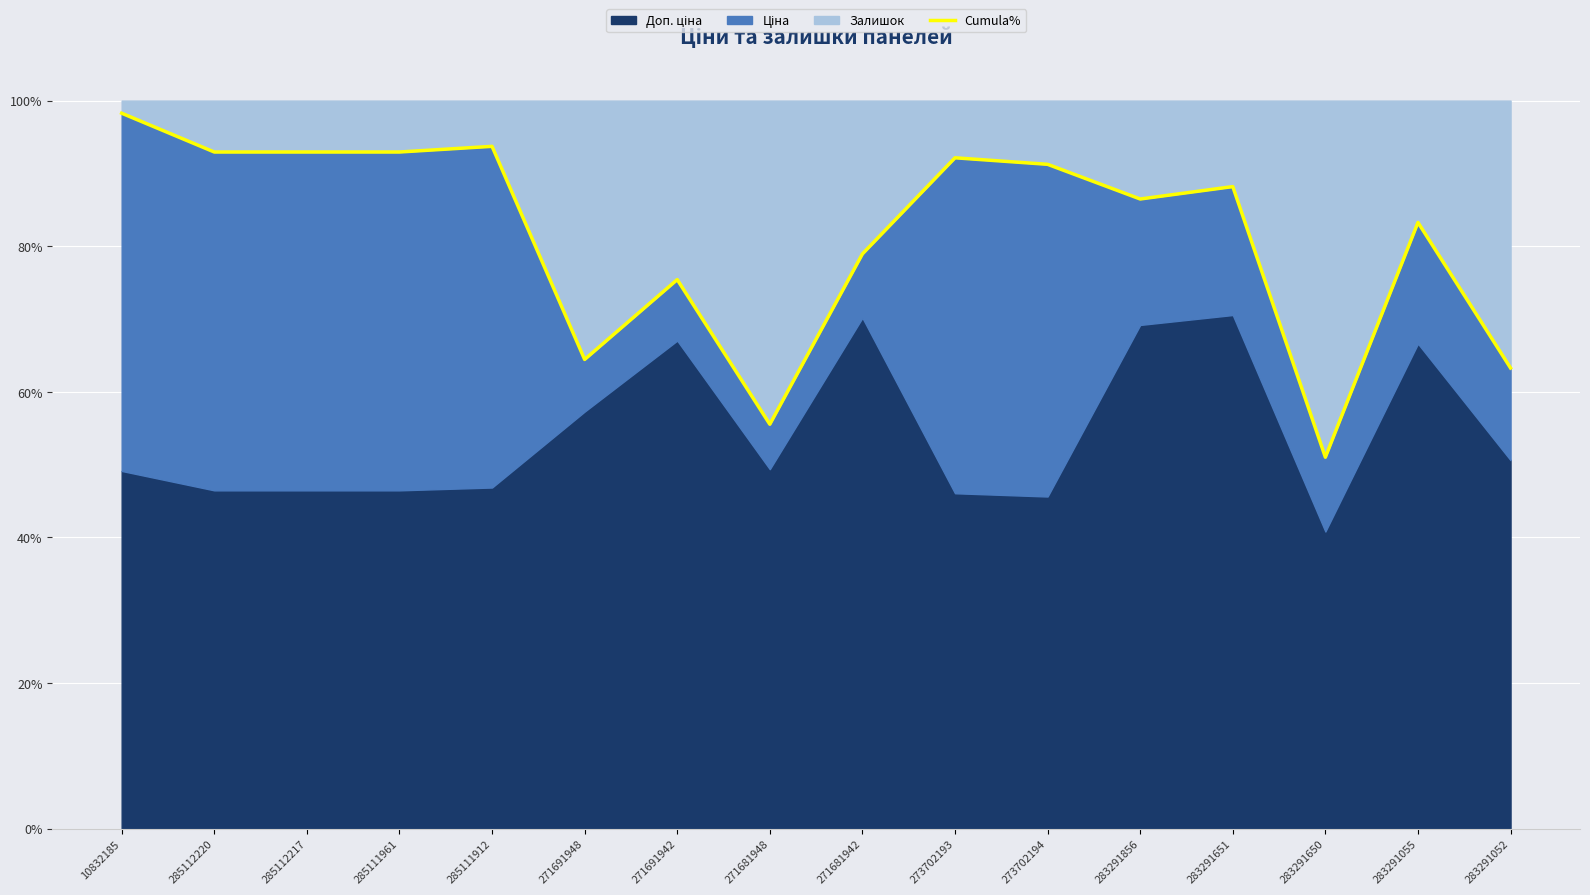

Read the value at 283291055.

83.3